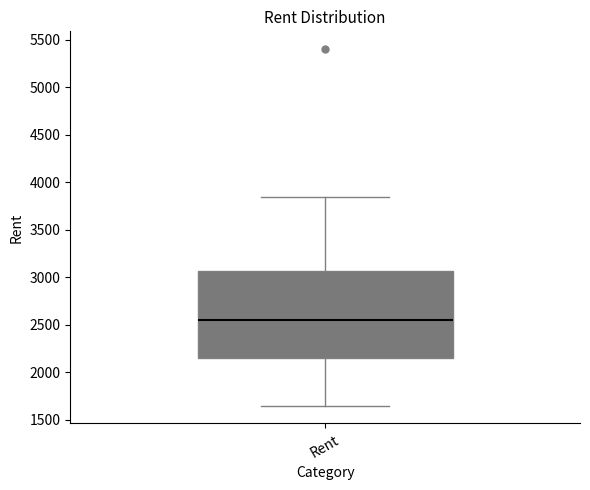

Transcribe this box plot: give where the median line is, the range the box spans, and where the two whiskers end, as read against the y-axis. The values are not printed on the chart, so give them approximately, as read against the axis.

median 2550, box 2150 to 3050, whiskers 1650 to 3850